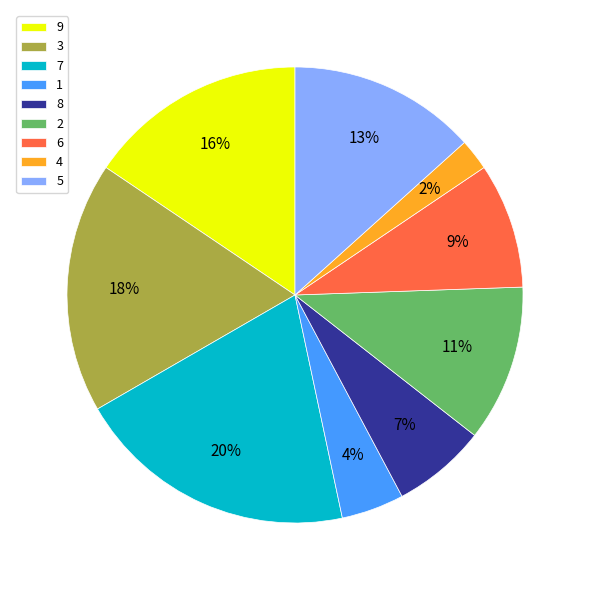

What is the largest slice in the pie chart?

7